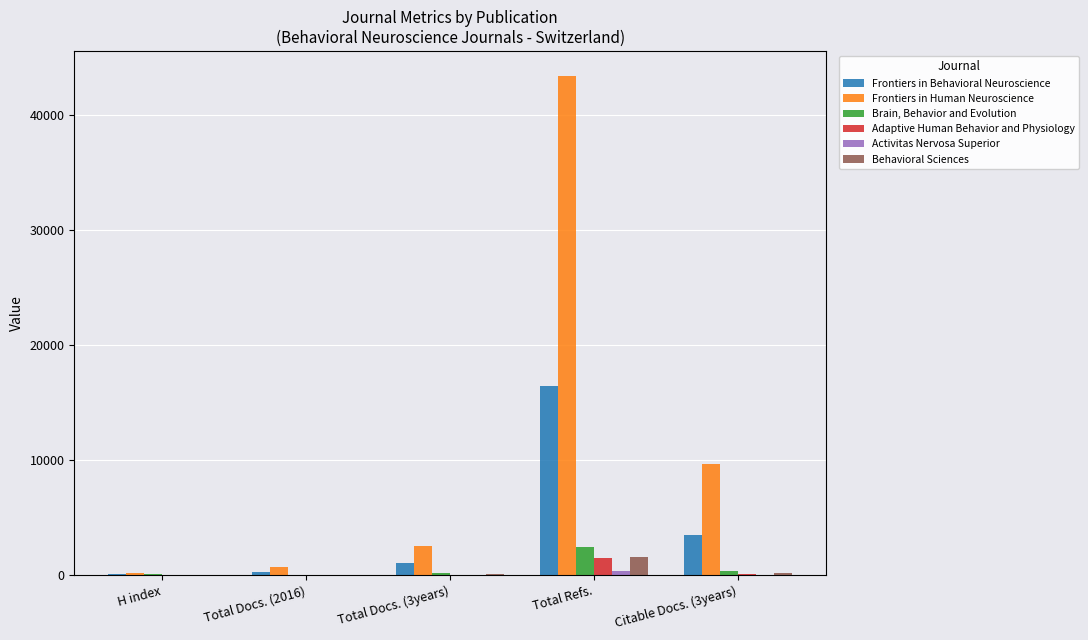

Which category has the highest value in the Frontiers in Human Neuroscience series?

Total Refs.